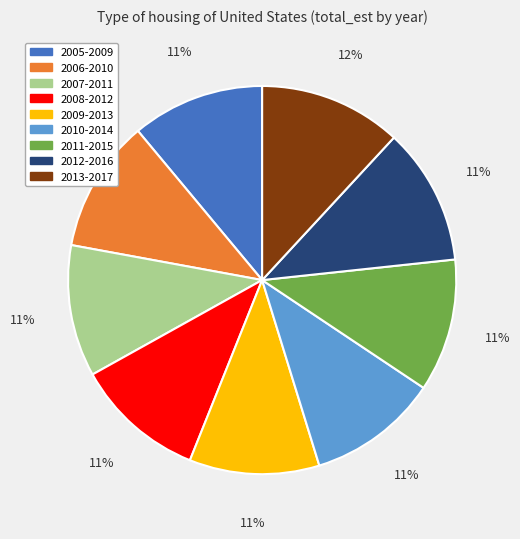

Is there any slice that represents more than half of the pie?

No